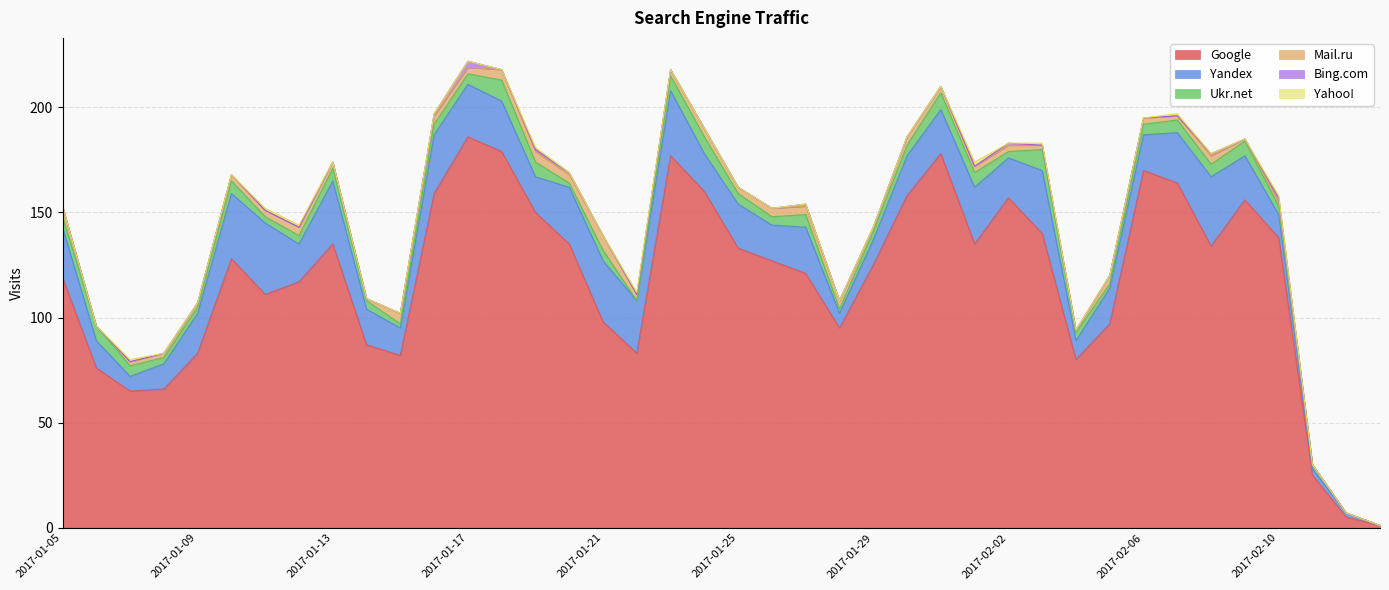

Reading left to right, list all the values displayed in this chart.

Google: 119	76	65	66	83	128	111	117	135	87	82	159	186	179	150	135	98	83	177	160	133	127	121	95	125	158	178	135	157	140	80	97	170	164	134	156	138	25	5	1
Yandex: 24	13	7	12	19	31	34	18	30	17	13	28	25	24	17	27	29	25	31	18	21	17	22	7	12	19	21	27	19	30	9	17	17	24	33	21	11	3	2	0
Ukr.net: 5	7	5	3	3	6	3	4	6	4	2	5	5	10	7	2	5	0	7	8	5	4	6	2	4	5	8	7	3	10	4	2	5	6	6	7	4	2	0	0
Mail.ru: 5	0	2	2	2	3	3	4	3	1	5	4	3	5	5	4	7	3	3	4	3	4	4	4	2	4	3	3	3	2	1	4	3	2	4	1	2	0	0	0
Bing.com: 0	0	0	0	0	0	0	0	0	0	0	1	3	0	1	1	0	0	0	0	0	0	1	0	0	0	0	0	1	0	0	0	0	0	1	0	2	0	0	0
Yahoo!: 0	0	1	0	0	0	1	1	0	0	0	0	0	0	1	0	0	1	0	0	0	0	0	0	0	0	0	2	0	1	0	0	0	1	0	0	1	0	0	0